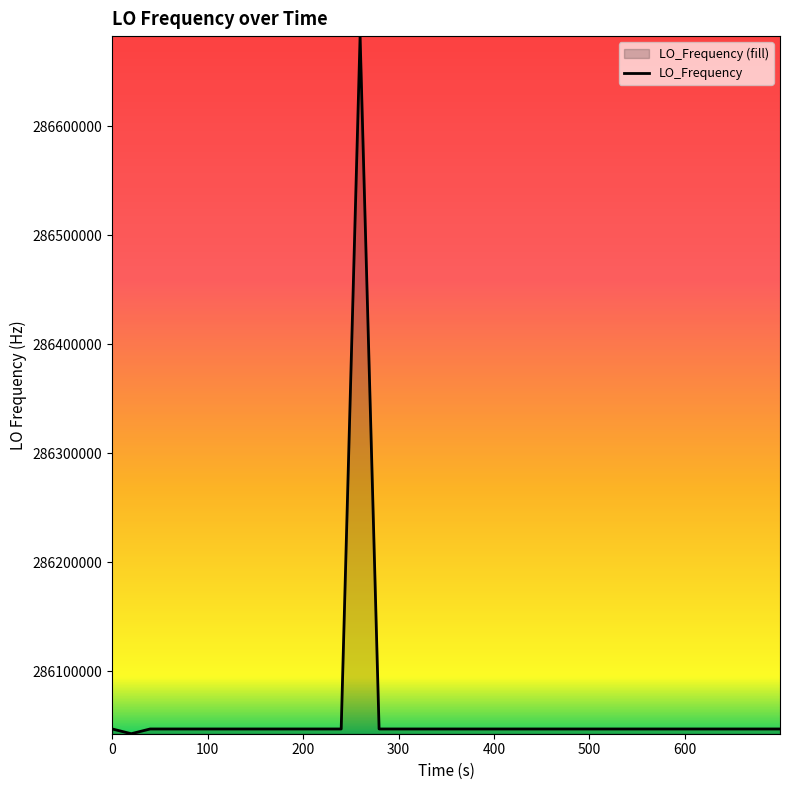

What is the difference between the maximum and minimum values?

640059.8